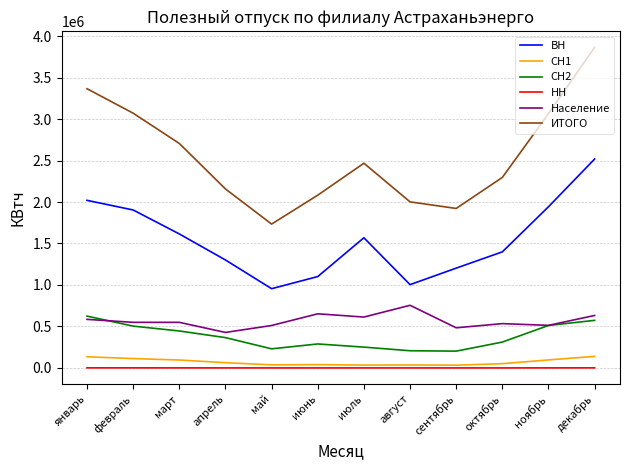

At which category is the sum across all series the highest?

декабрь